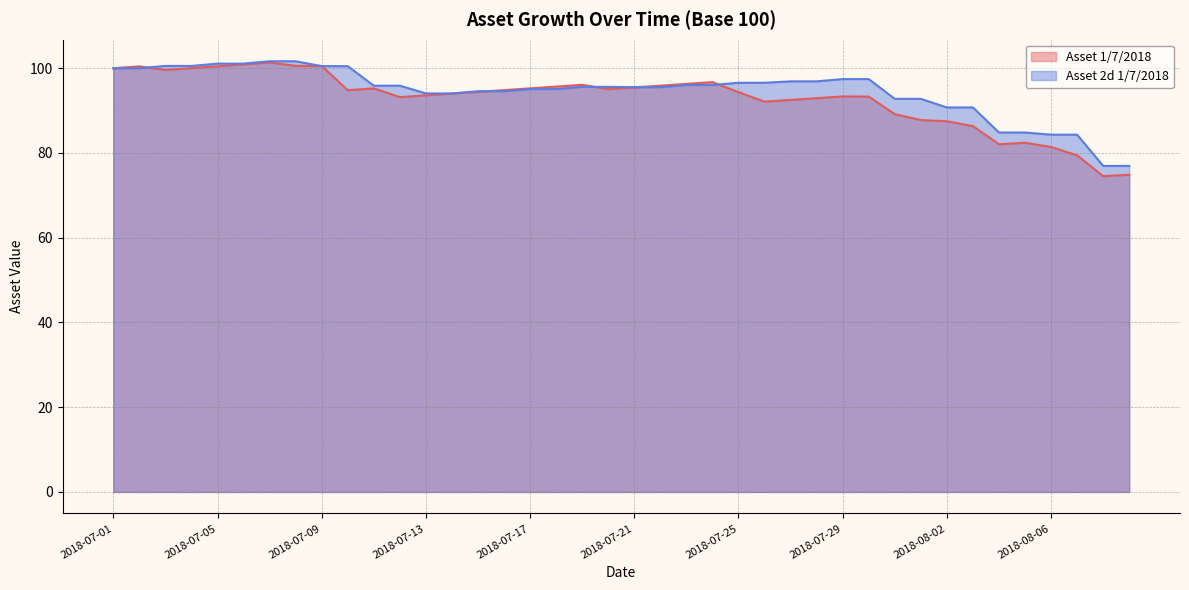

How many intersections are there between Asset 1/7/2018 and Asset 2d 1/7/2018?

7